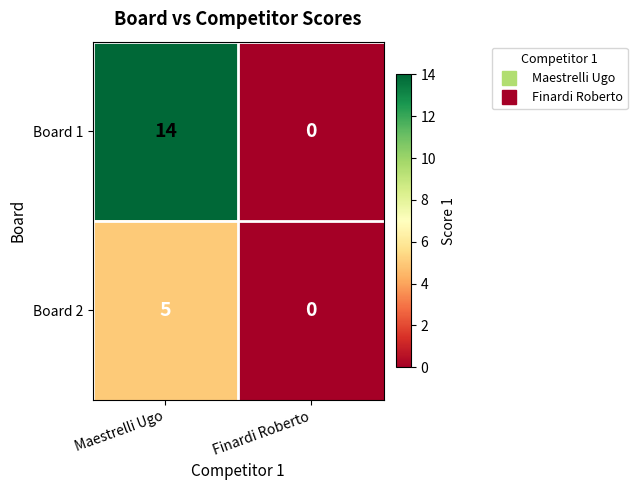

Which series has the largest total across all categories?

Board 1